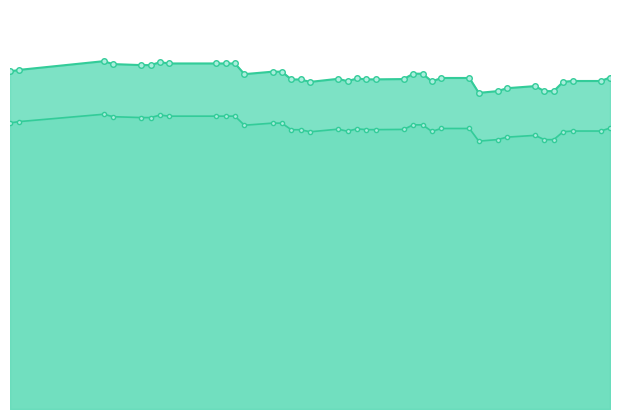

In Seuil de sécurité line, how many points are lower than both neighbors (excluding endpoints)?

5